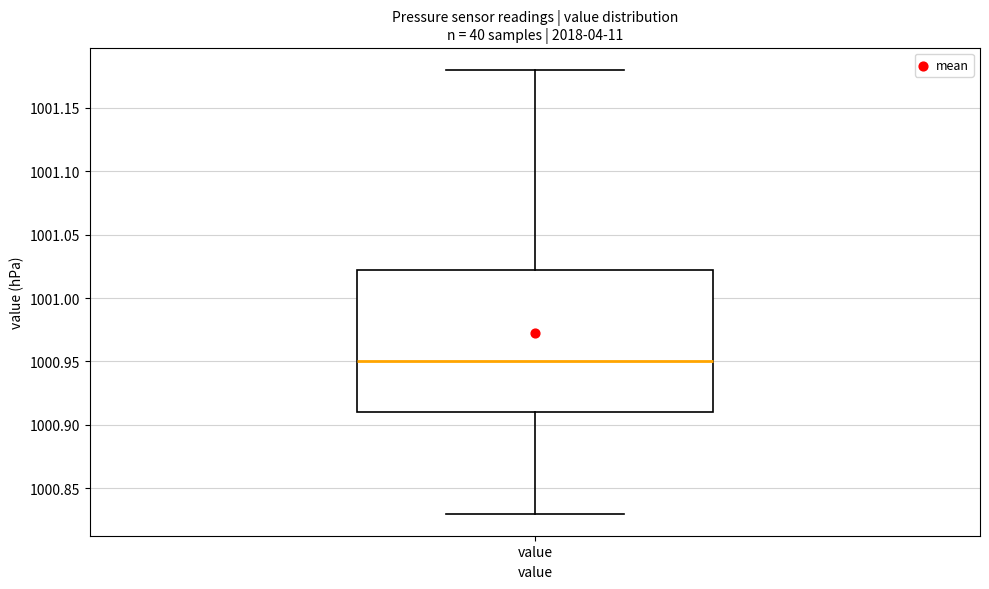

Transcribe this box plot: give where the median line is, the range the box spans, and where the two whiskers end, as read against the y-axis. The values are not printed on the chart, so give them approximately, as read against the axis.

median 1000.950, box 1000.910 to 1001.025, whiskers 1000.830 to 1001.180